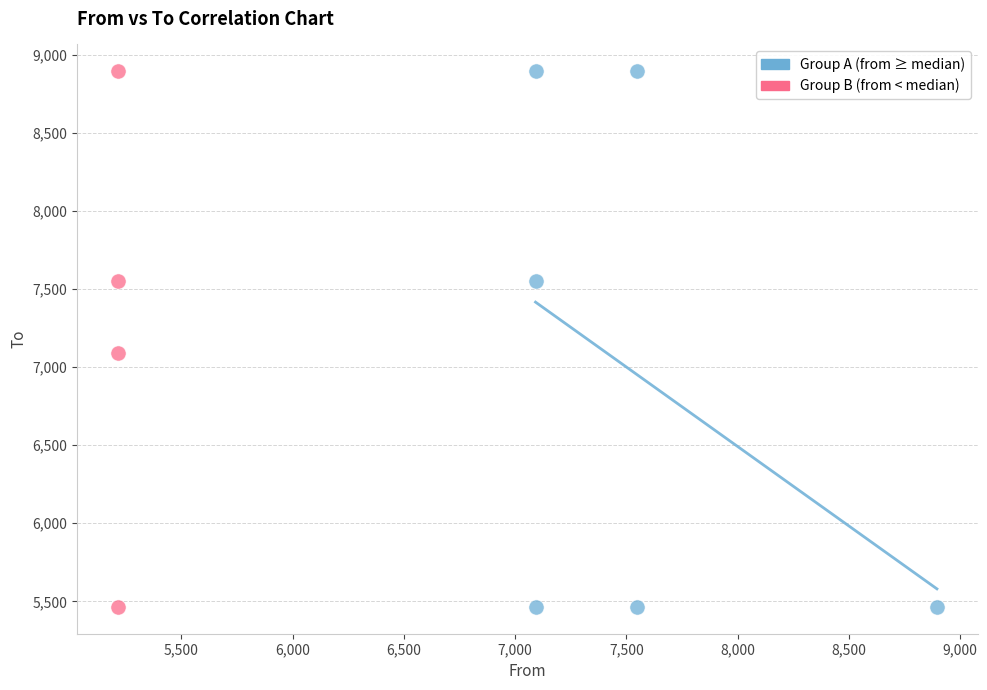

What are all the series names shown in the legend?

Group A (from ≥ median), Group B (from < median)